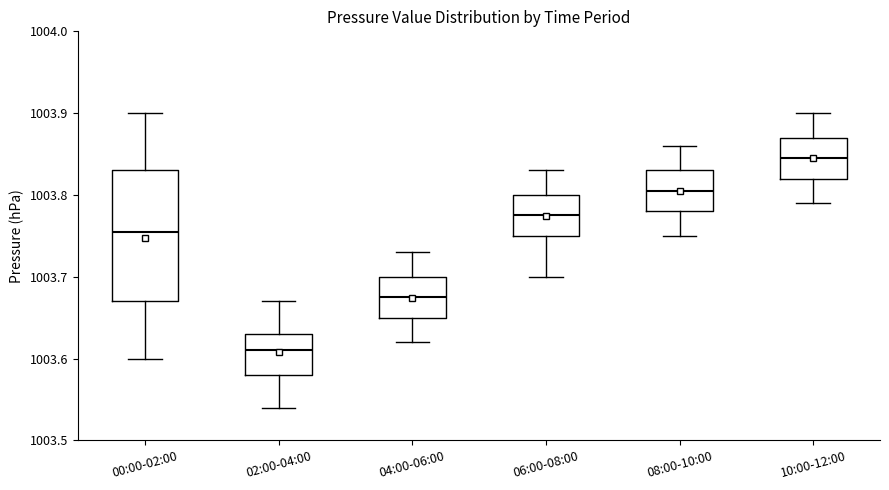

Reading left to right, read every box against the y-axis: the position of its median line, the range the box covers, and the ends of its whiskers. The values are not printed on the chart, so give them approximately, as read against the axis.

00:00-02:00: median 1003.76, box 1003.67 to 1003.83, whiskers 1003.60 to 1003.90
02:00-04:00: median 1003.61, box 1003.58 to 1003.63, whiskers 1003.54 to 1003.67
04:00-06:00: median 1003.68, box 1003.65 to 1003.70, whiskers 1003.62 to 1003.73
06:00-08:00: median 1003.78, box 1003.75 to 1003.80, whiskers 1003.70 to 1003.83
08:00-10:00: median 1003.81, box 1003.78 to 1003.83, whiskers 1003.75 to 1003.86
10:00-12:00: median 1003.85, box 1003.82 to 1003.87, whiskers 1003.79 to 1003.90